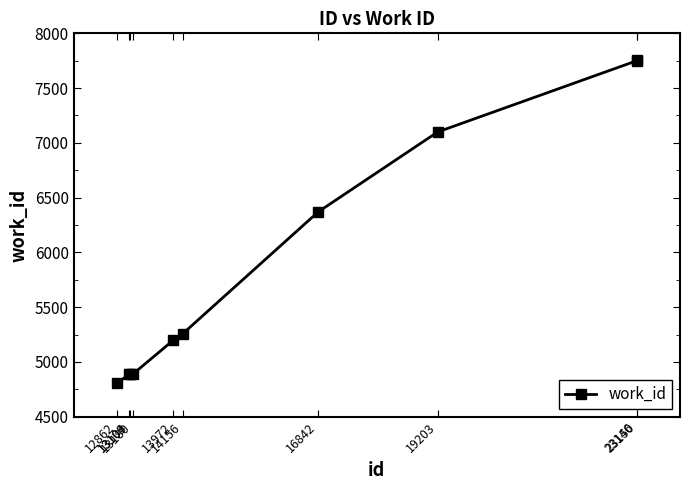

Between 19203 and 13109, which is larger?

19203